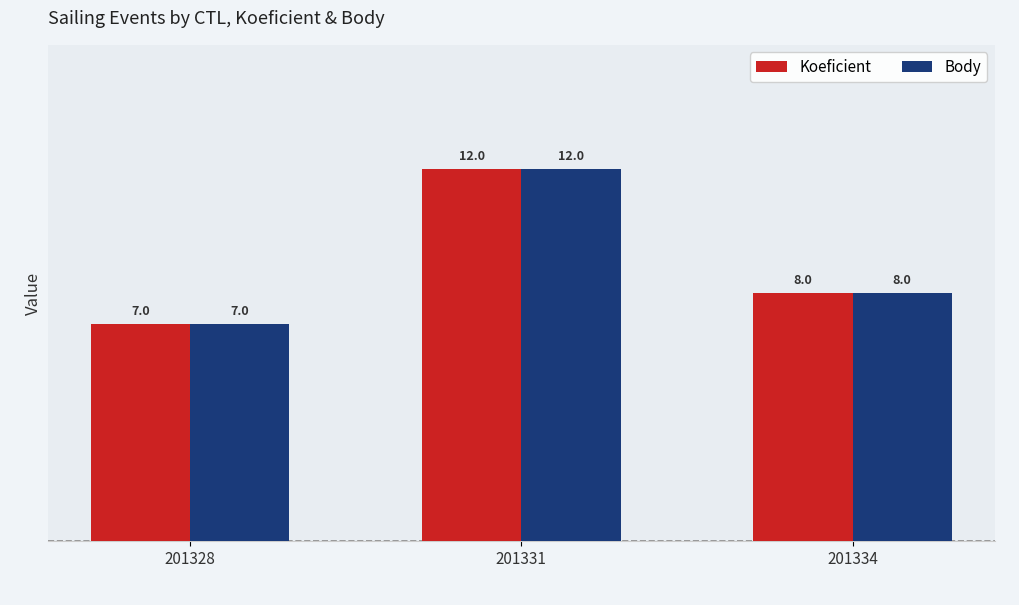

The value of Body at 201334 is 11. True or false?

False